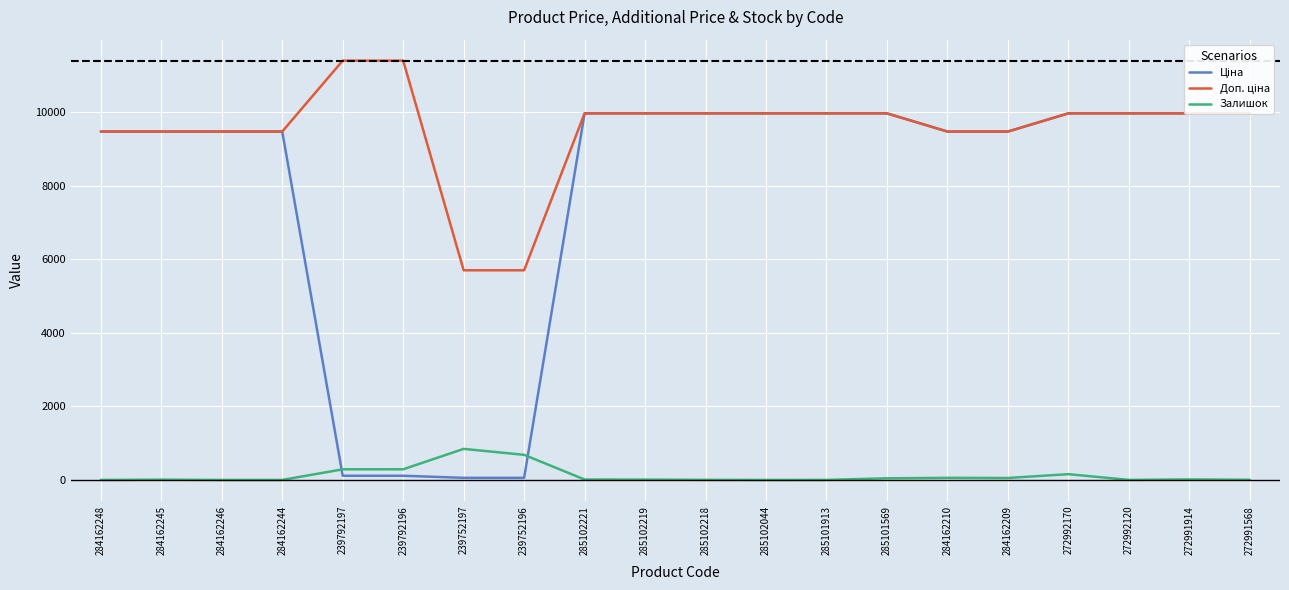

True or false: Доп. ціна has a value of 9975.0 at 272991568.

True